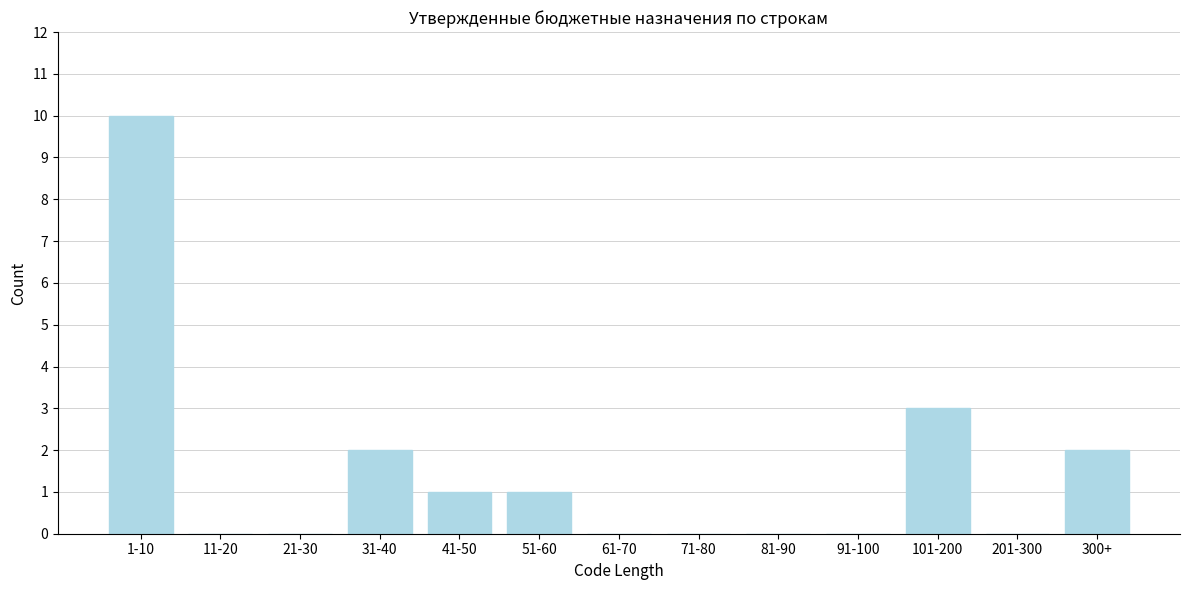

Reading left to right, list all the values displayed in this chart.

1-10=10	11-20=0	21-30=0	31-40=2	41-50=1	51-60=1	61-70=0	71-80=0	81-90=0	91-100=0	101-200=3	201-300=0	300+=2